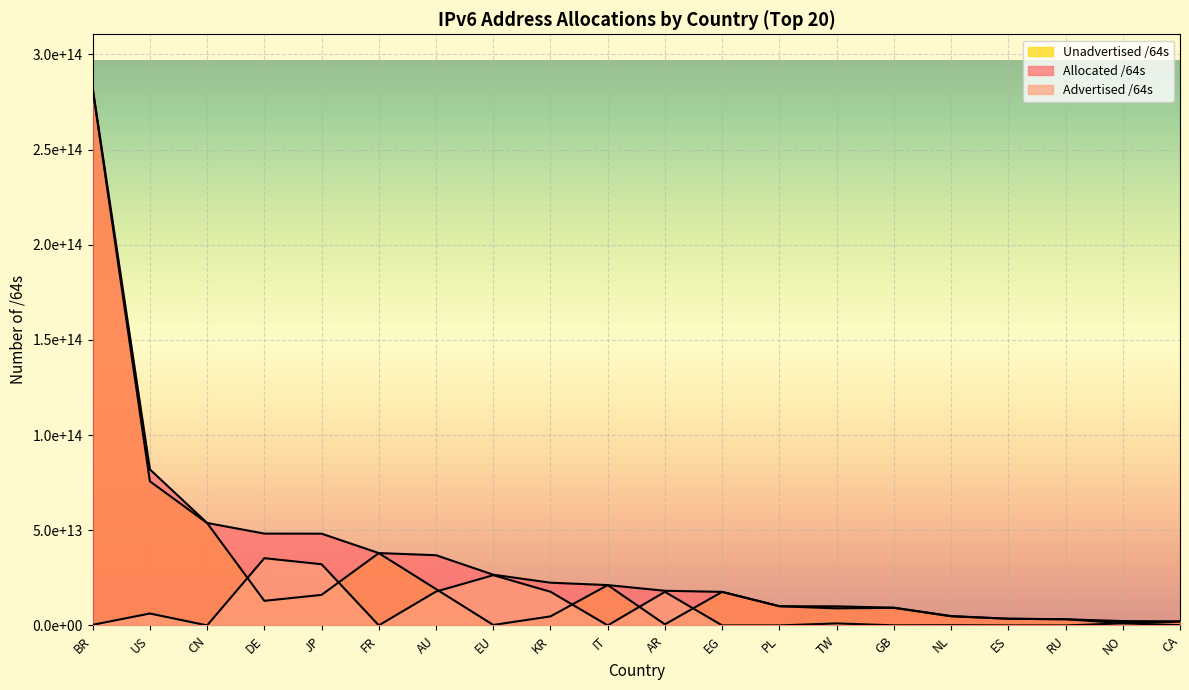

Reading left to right, what are all the values shown in this chart?

Allocated /64s: BR=282299610431488	US=81987006758912	CN=53837415579648	DE=48249674989568	JP=48211551453185	FR=38023349338112	AU=36889522995200	EU=26658862596096	KR=22458384252929	IT=21199959162880	AR=18210682765312	EG=17635135782912	PL=10106062569472	TW=10033043865600	GB=9324379439104	NL=4934931644416	ES=3530464034816	RU=3259885027328	NO=2284942852096	CA=2160420323328
Advertised /64s: BR=327005835264	US=6270997233664	CN=31675383808	DE=35326106140672	JP=32156705488896	FR=42949672960	AU=17785023692800	EU=26396869001216	KR=17699023355904	IT=21474902016	AR=17639431864320	EG=8590000128	PL=17716740096	TW=1066762502144	GB=55834771456	NL=124554313728	ES=12884901888	RU=4295360512	NO=1112396529664	CA=152218435584
Unadvertised /64s: BR=281972604596224	US=75716009525248	CN=53805740195840	DE=12923568848896	JP=16054845964289	FR=37980399665152	AU=19104499302400	EU=261993594880	KR=4759360897025	IT=21178484260864	AR=571250900992	EG=17626545782784	PL=10088345829376	TW=8966281363456	GB=9268544667648	NL=4810377330688	ES=3517579132928	RU=3255589666816	NO=1172546322432	CA=2008201887744